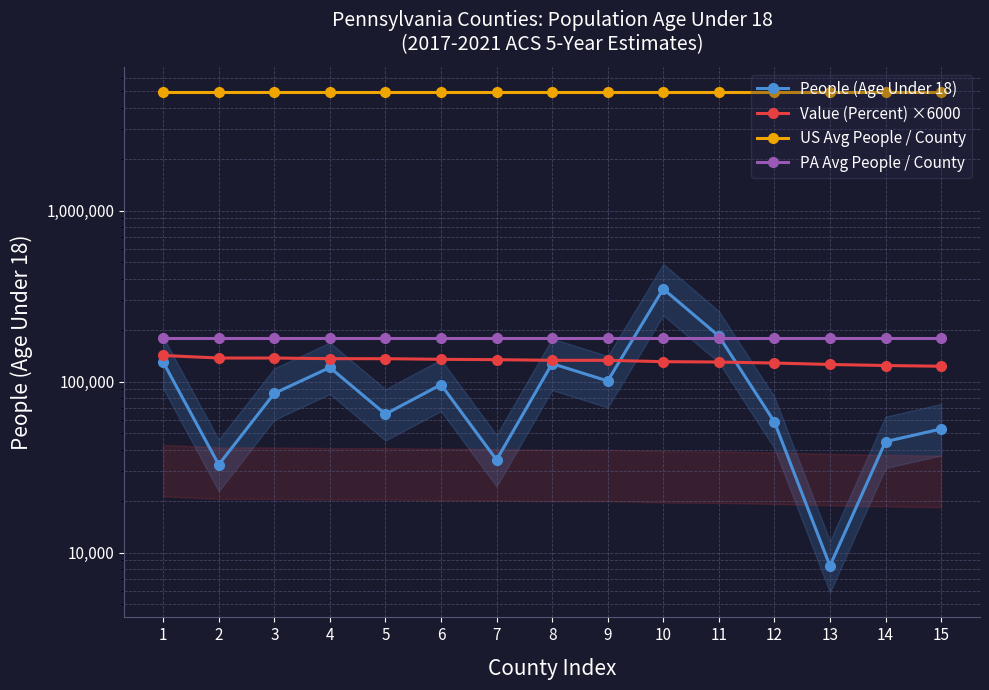

Where is US Avg People / County nearest to the value 4948938?

1